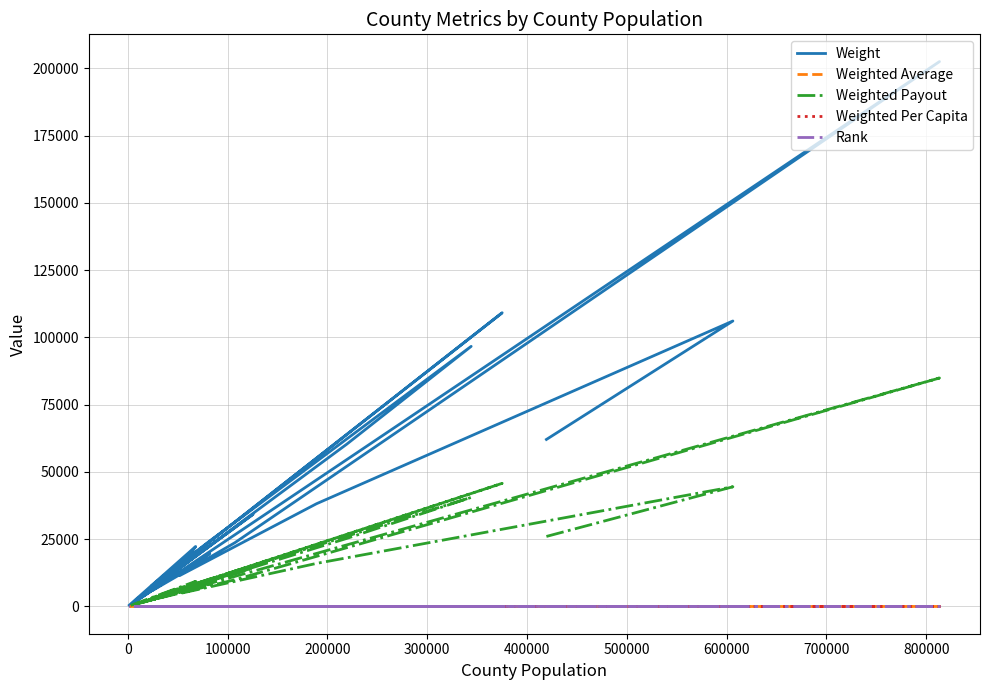

True or false: Weight and Weighted Per Capita intersect in this chart.

False